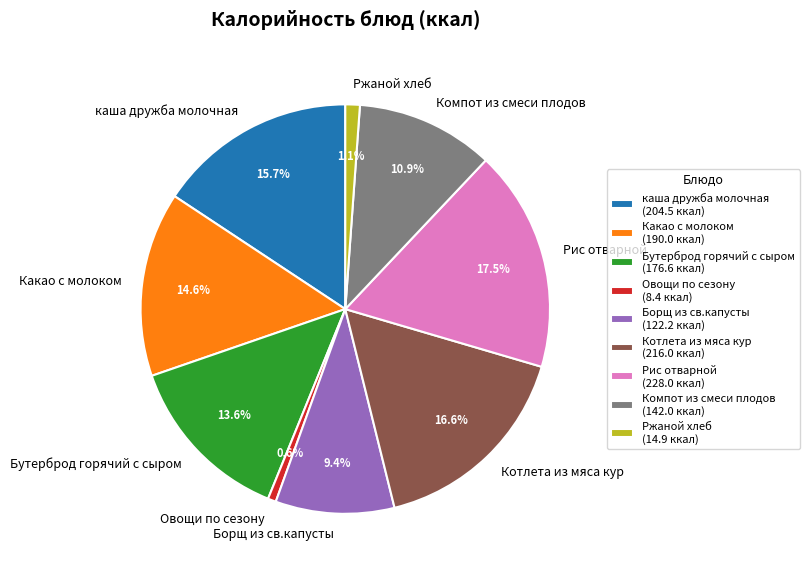

To the nearest percent, what is the difference between the Борщ из св.капусты and Овощи по сезону slice percentages?

9%